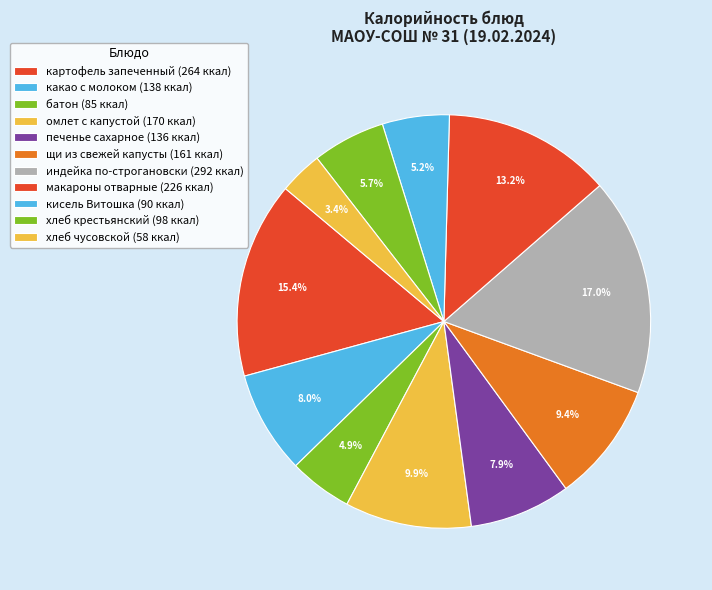

The омлет с капустой slice represents 10% of the pie. True or false?

True